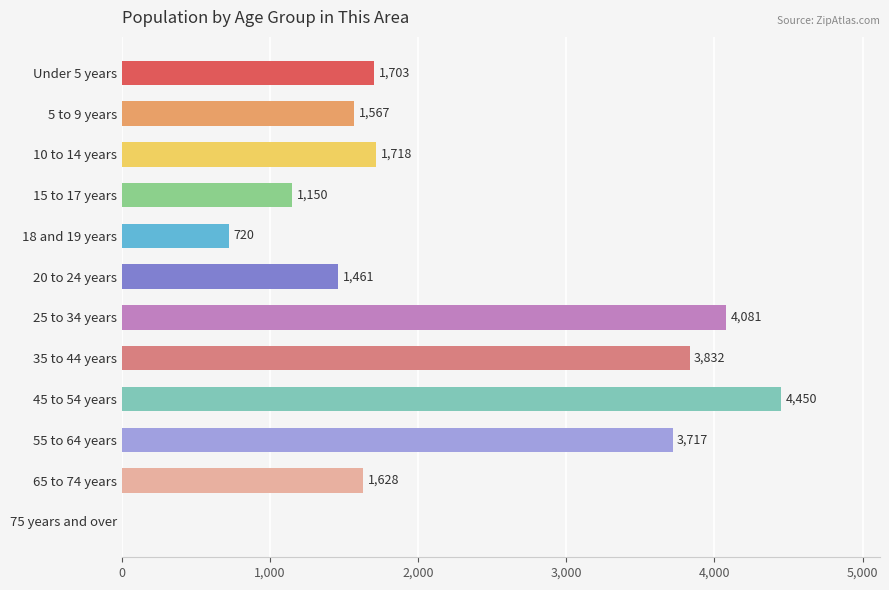

How many distinct data groups are displayed?

1